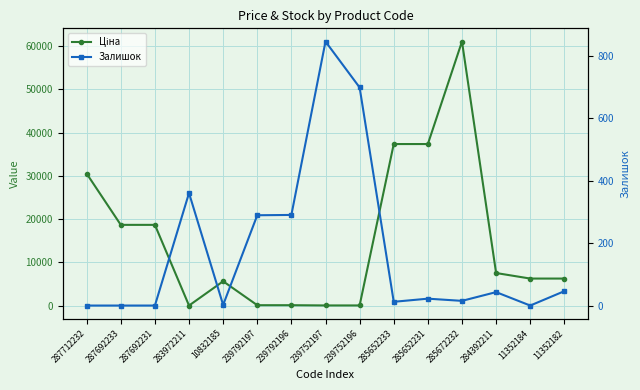

Reading right to left, extract all data points from this chart.

Ціна: 11352182=6266.7	11352184=6266.7	284392211=7545.9	285672232=61024.7	285652231=37343.0	285652233=37343.0	239752196=56.7	239752197=56.7	239792196=113.3	239792197=113.3	10832185=5636.0	283972211=32.0	287692231=18671.5	287692233=18671.5	287712232=30512.3
Залишок: 11352182=46.0	11352184=0.0	284392211=43.0	285672232=15.0	285652231=22.0	285652233=12.0	239752196=698.0	239752197=845.0	239792196=290.0	239792197=289.0	10832185=2.0	283972211=360.0	287692231=0.0	287692233=0.0	287712232=0.0